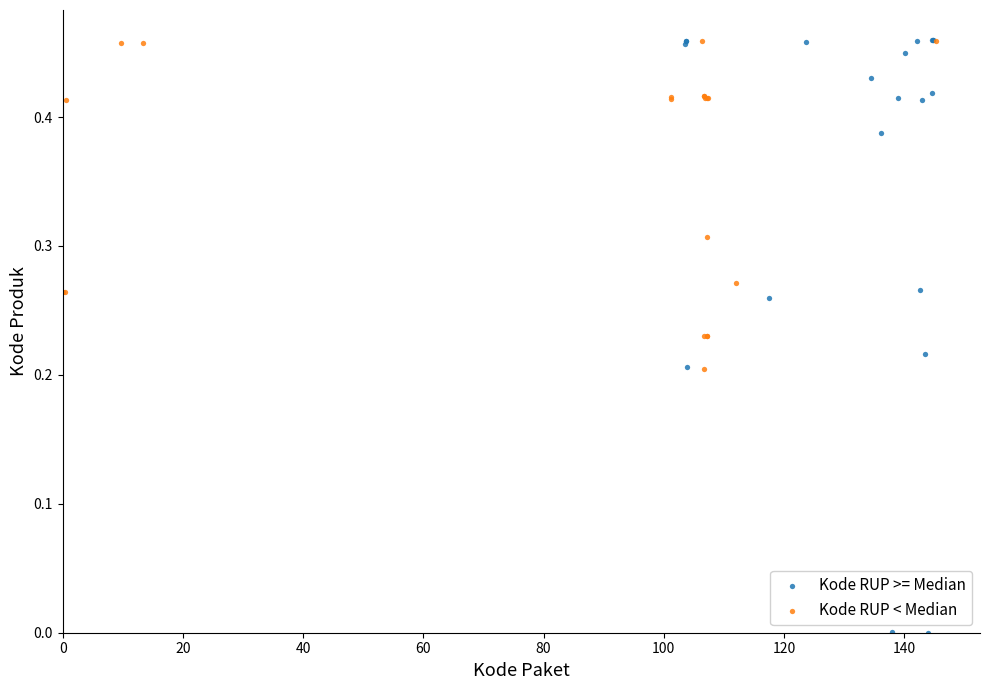

Which series contains the lowest Y value?

Kode RUP >= Median